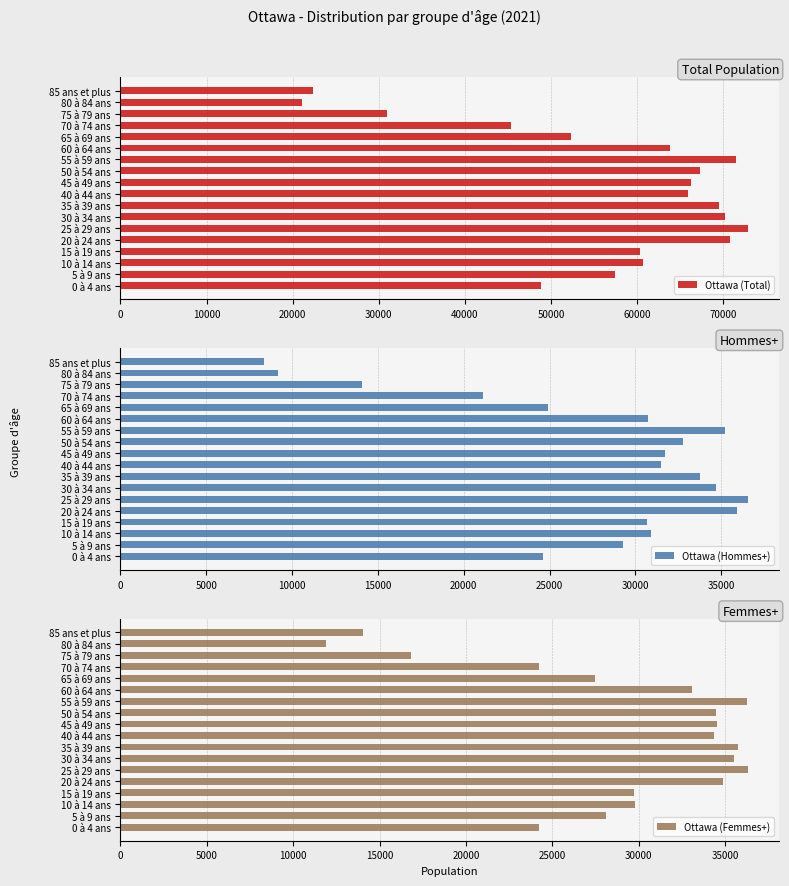

What are all the series names shown in the legend?

Ottawa (Total), Ottawa (Hommes+), Ottawa (Femmes+)